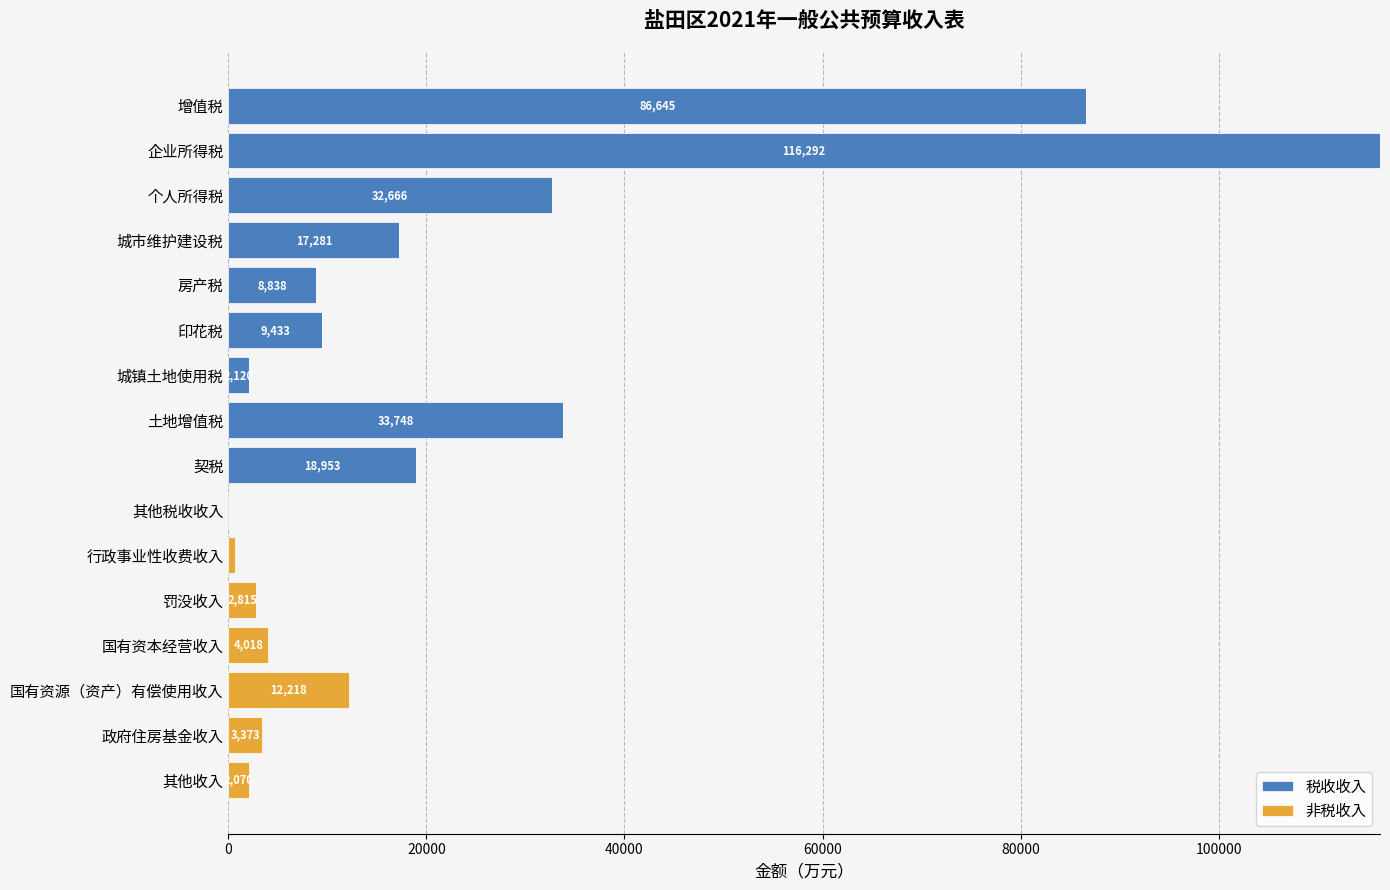

At which category is the sum across all series the highest?

企业所得税